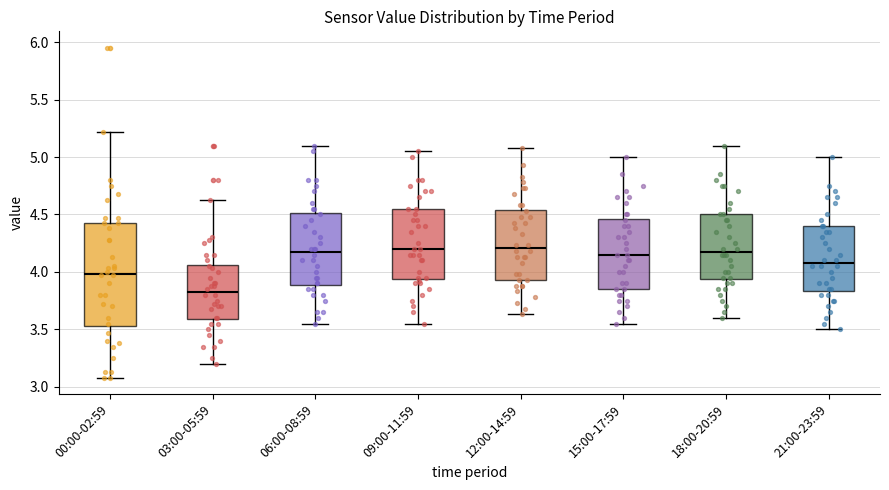

Reading left to right, read every box against the y-axis: the position of its median line, the range the box covers, and the ends of its whiskers. The values are not printed on the chart, so give them approximately, as read against the axis.

00:00-02:59: median 4.00, box 3.55 to 4.45, whiskers 3.10 to 5.20
03:00-05:59: median 3.85, box 3.60 to 4.05, whiskers 3.20 to 4.65
06:00-08:59: median 4.20, box 3.90 to 4.50, whiskers 3.55 to 5.10
09:00-11:59: median 4.20, box 3.95 to 4.55, whiskers 3.55 to 5.05
12:00-14:59: median 4.20, box 3.95 to 4.55, whiskers 3.65 to 5.10
15:00-17:59: median 4.15, box 3.85 to 4.45, whiskers 3.55 to 5.00
18:00-20:59: median 4.20, box 3.95 to 4.50, whiskers 3.60 to 5.10
21:00-23:59: median 4.10, box 3.85 to 4.40, whiskers 3.50 to 5.00